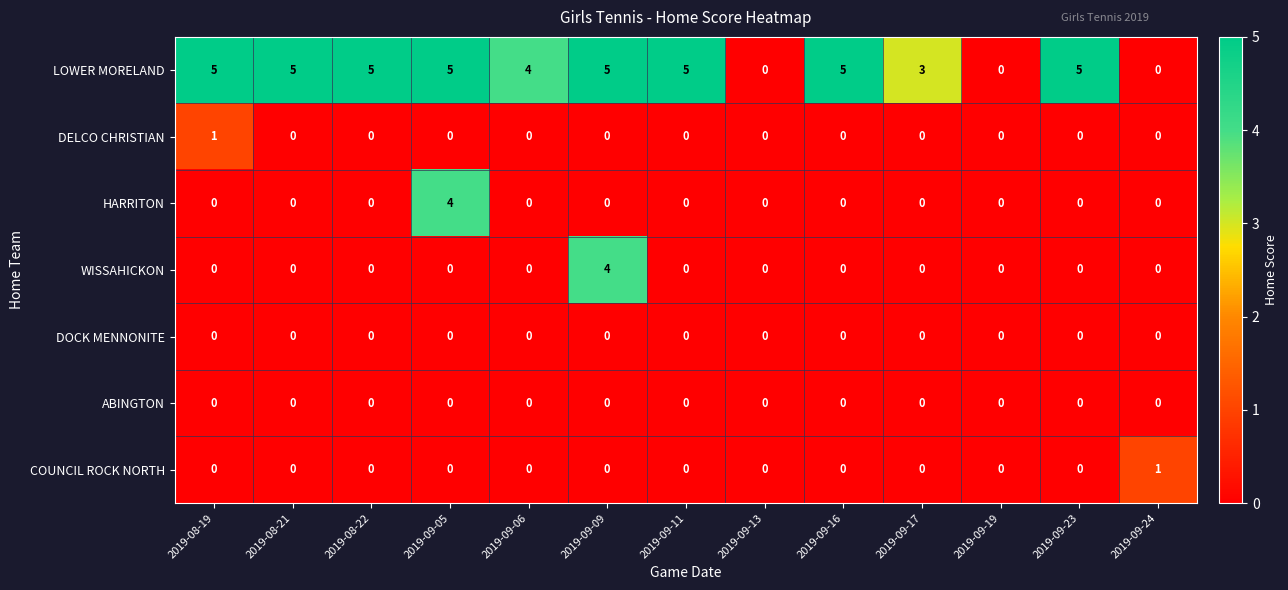

Count the COUNCIL ROCK NORTH values in the range 0 to 1.

13